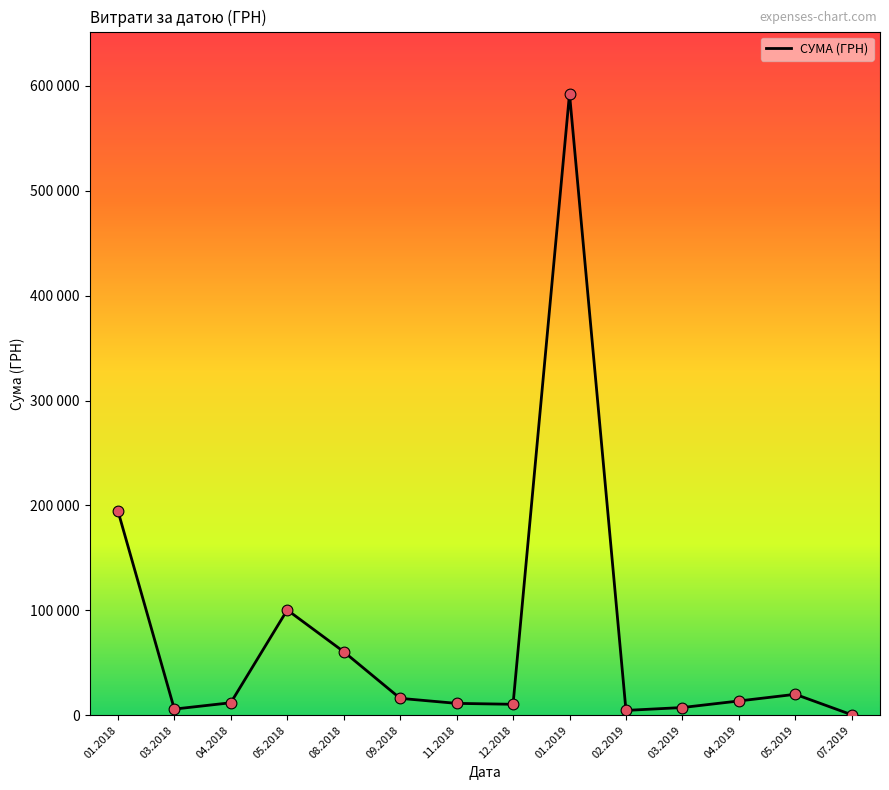

Between 05.2019 and 02.2019, which is larger?

05.2019